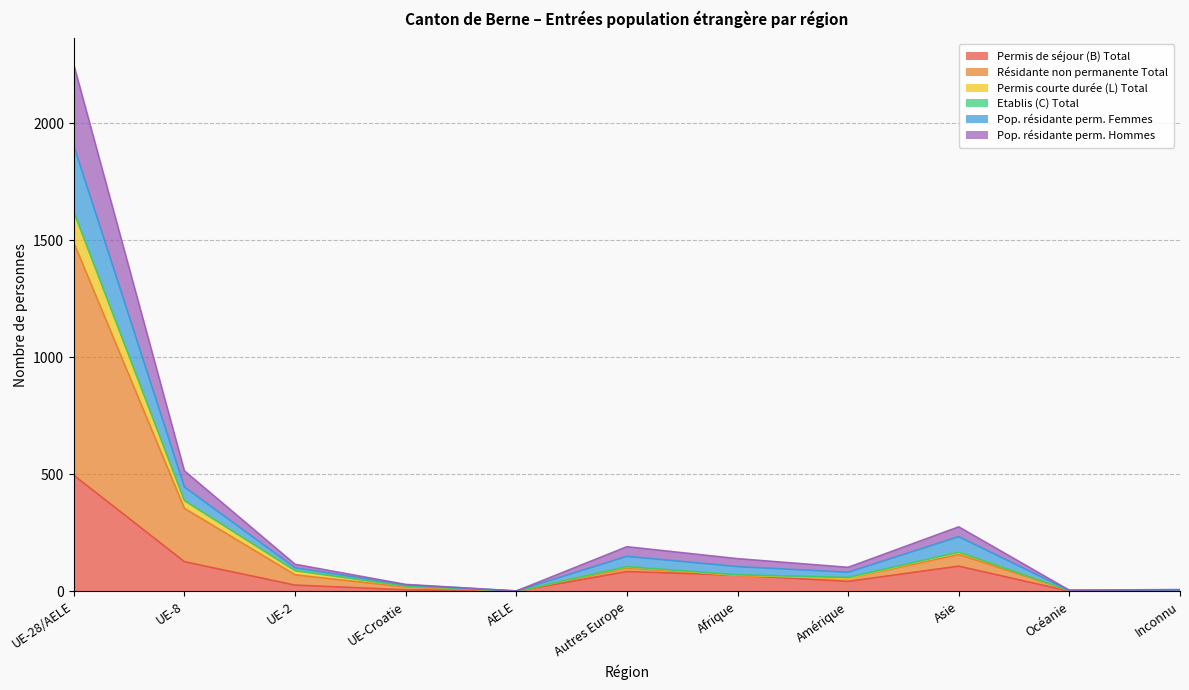

How many lines are shown in the chart?

6